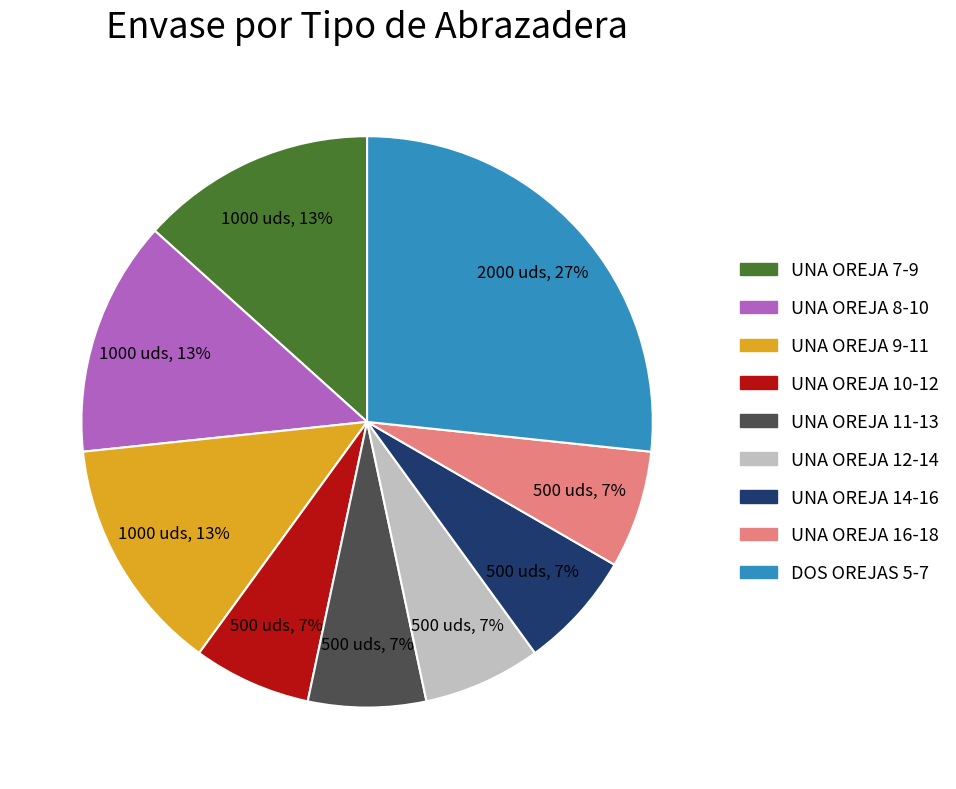

Is there a majority slice in this chart?

No